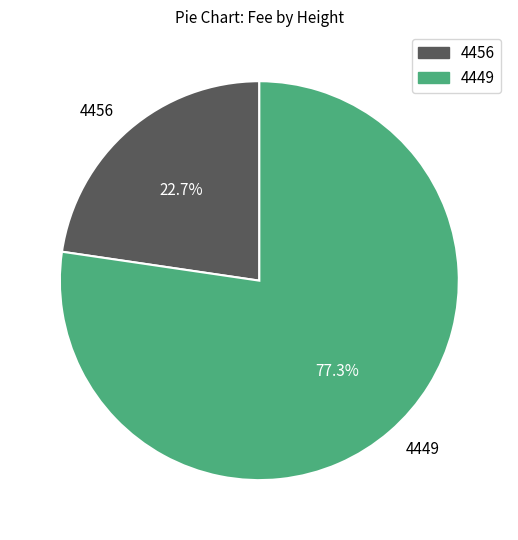

Approximately how many times larger is the value at 4456 compared to 4449?

0.3